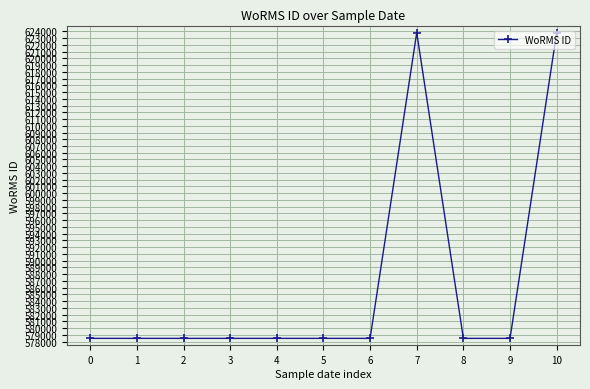

How many lines are shown in the chart?

1